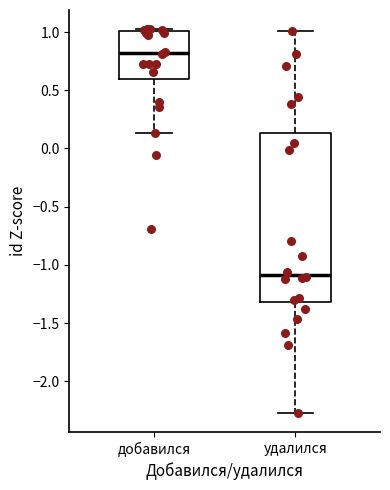

Which box's median line is the highest?

добавился